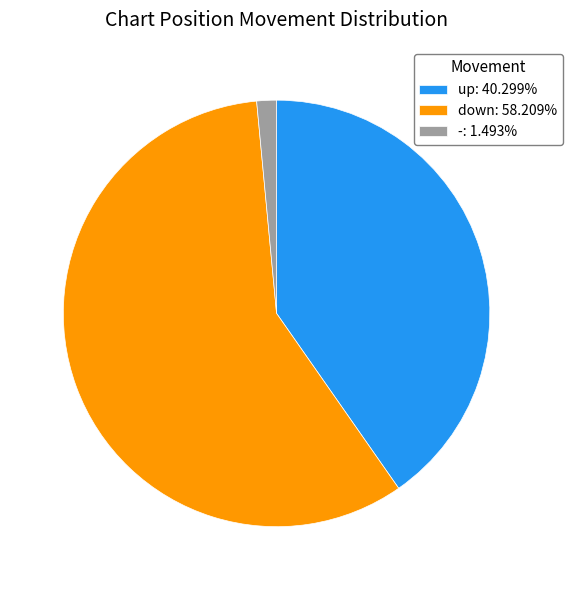

Does down: 58.209% account for over 50% of the chart?

Yes